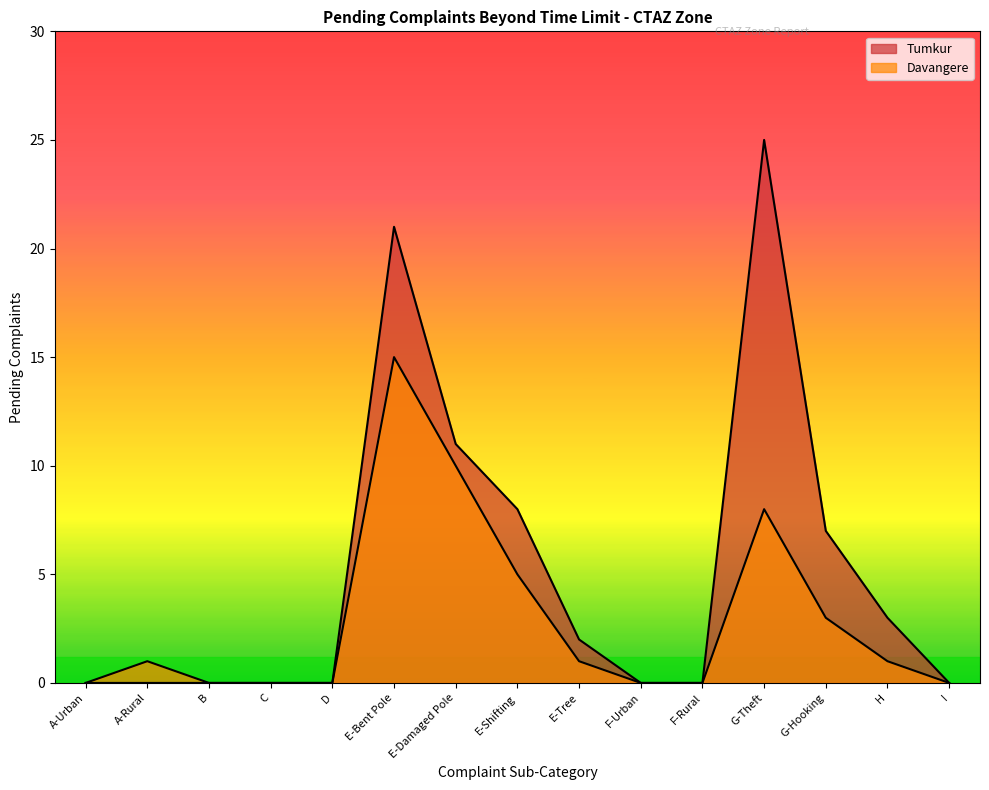

At E-Shifting, list the series in order from largest to smallest.

Tumkur, Davangere